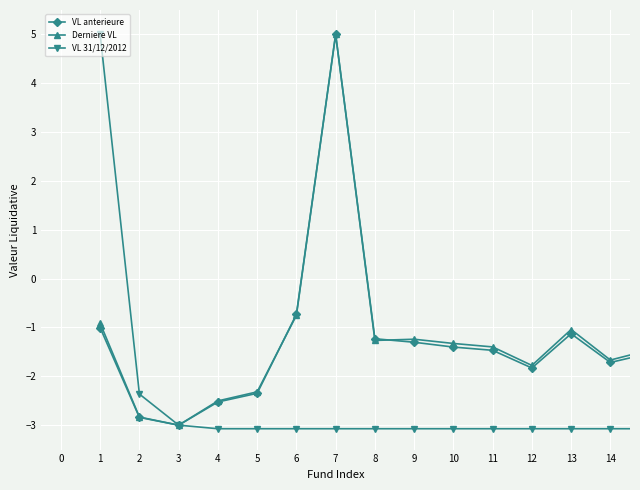

What is the minimum value shown in the chart?

-3.1